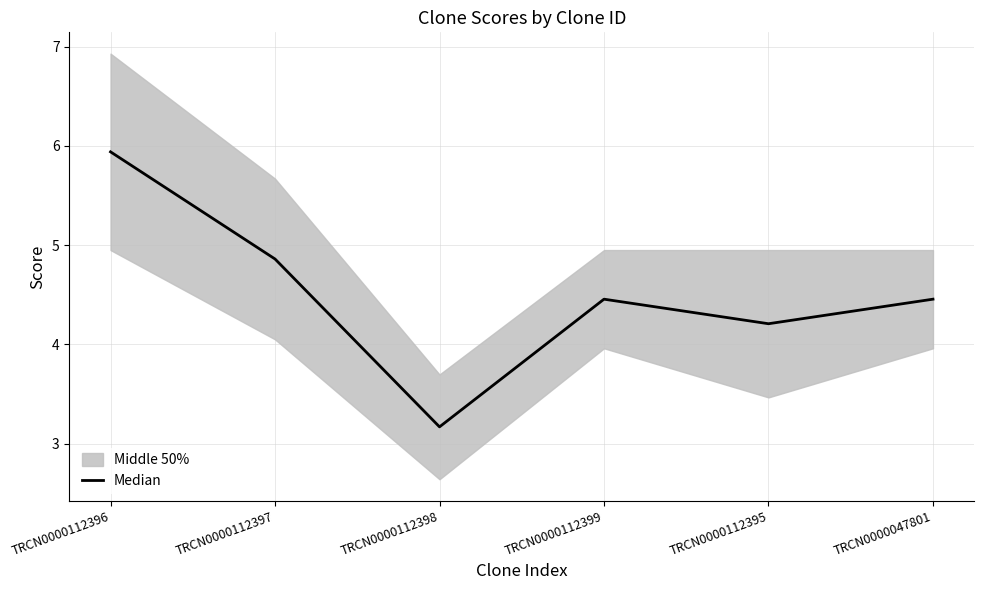

What is the change in value from TRCN0000112397 to TRCN0000112399?

-0.4